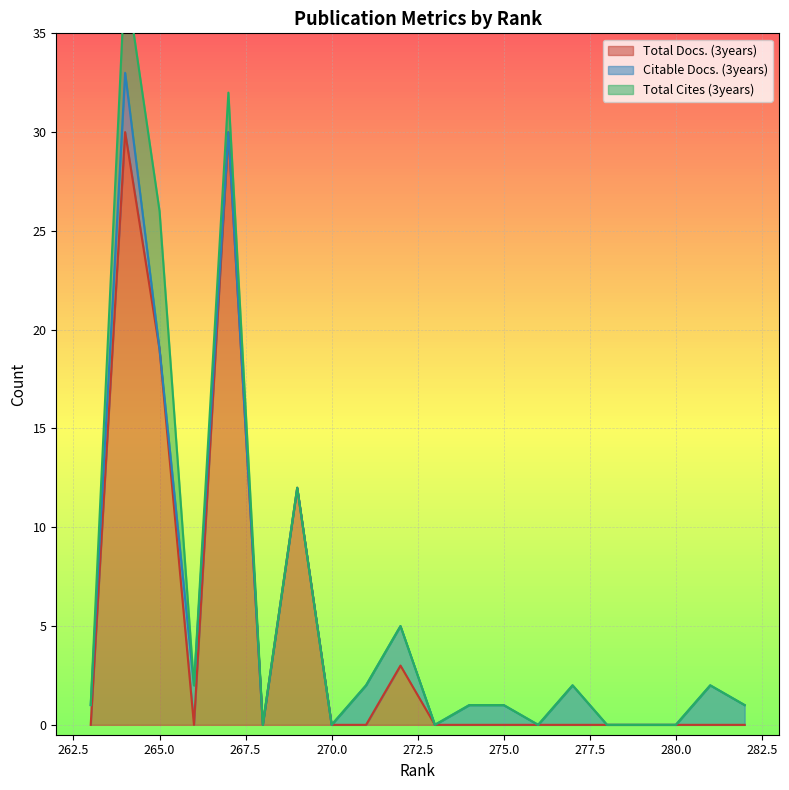

True or false: Total Cites (3years) and Citable Docs. (3years) intersect in this chart.

True